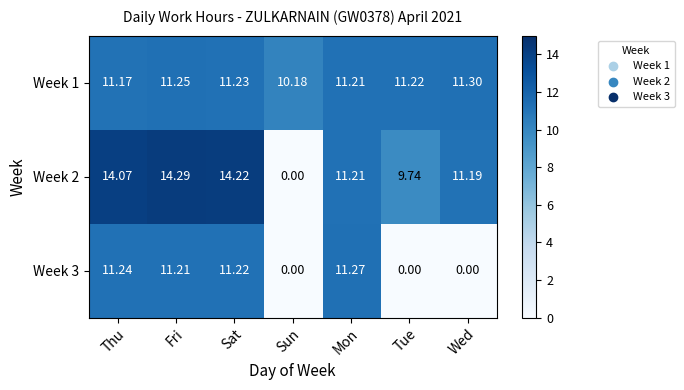

Where does the Week 3 series first go above 11?

Thu